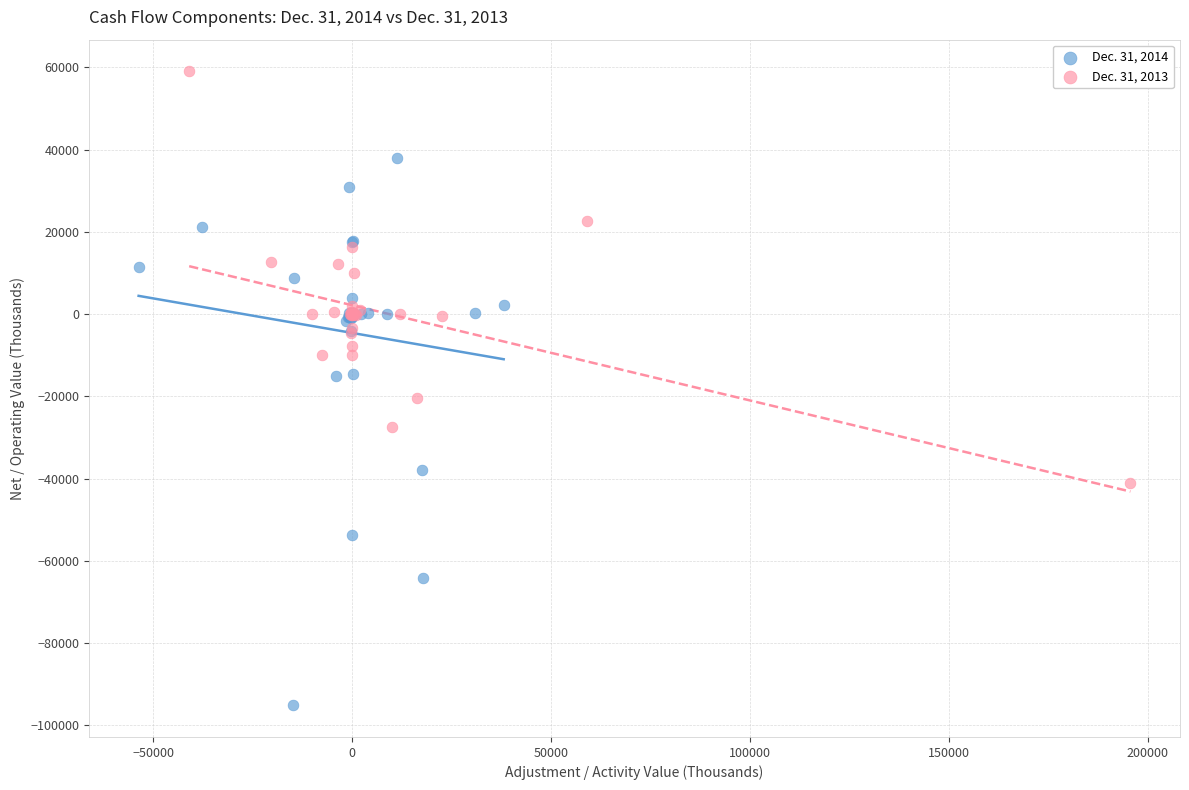

Which series reaches the maximum Y coordinate?

Dec. 31, 2013